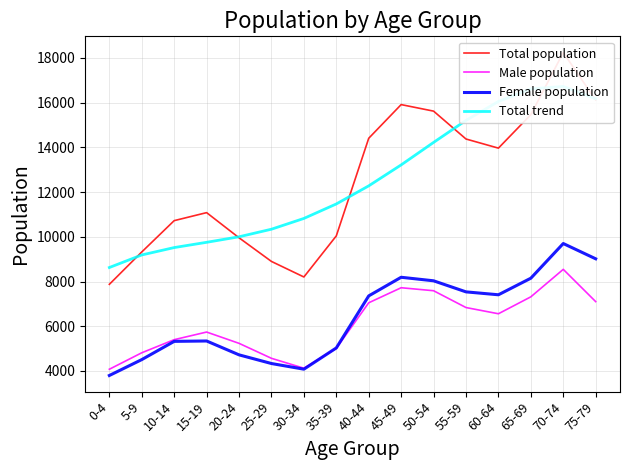

Is it true that Total population equals 15914.0 at 45-49?

True